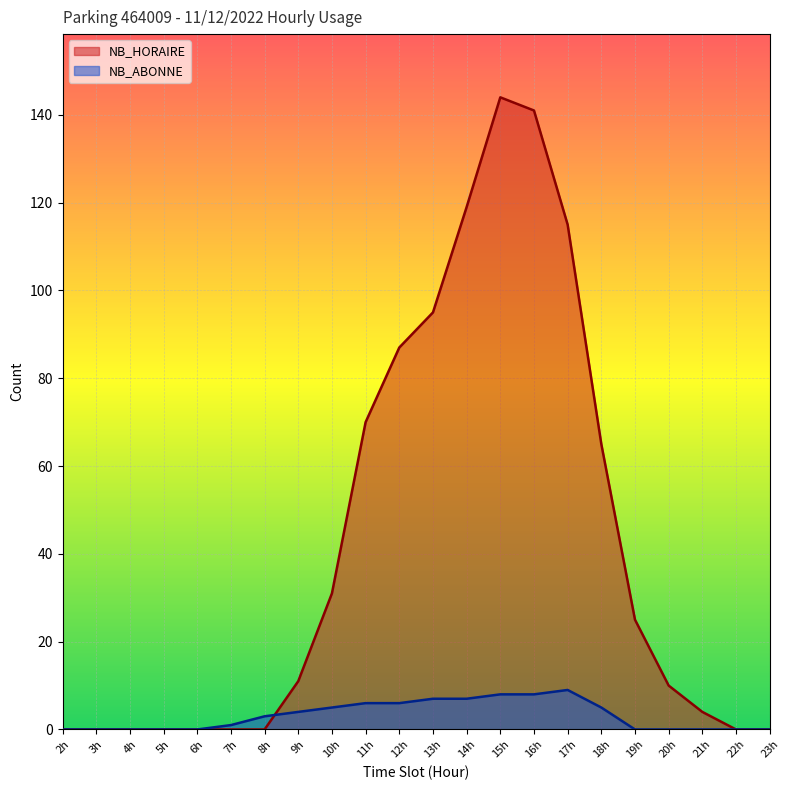

Which series has the largest total across all categories?

NB_HORAIRE